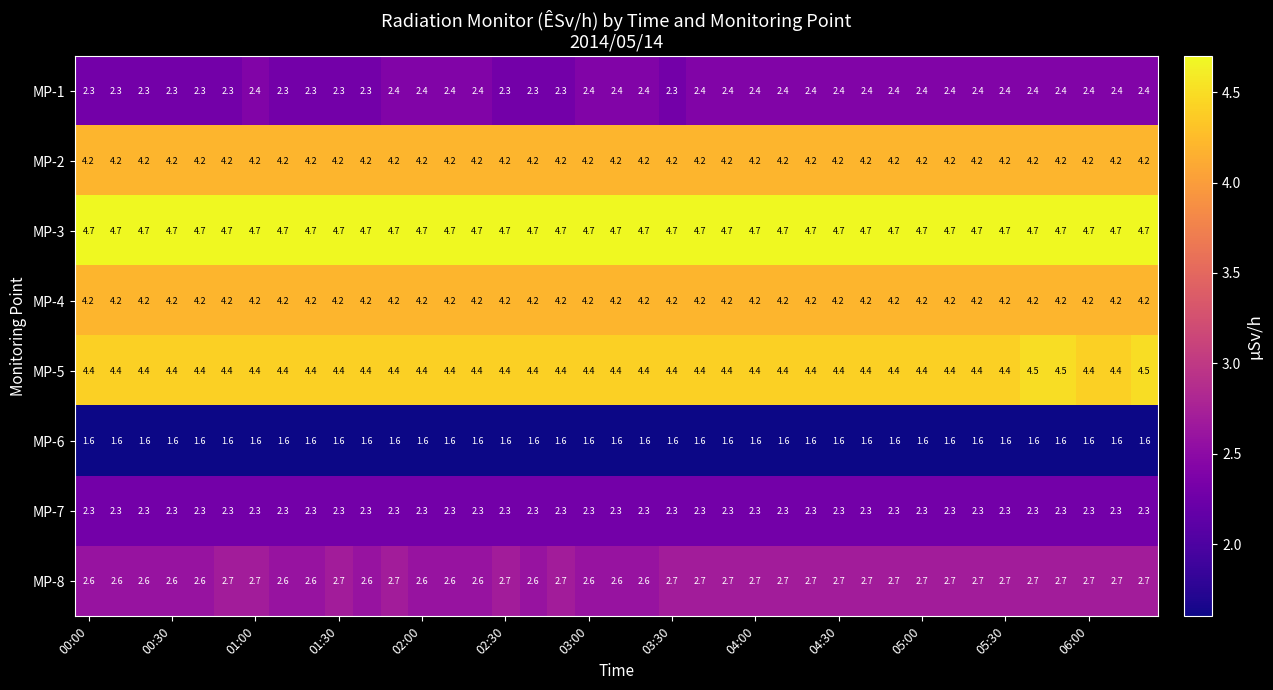

How many categories are shown in the chart?

39